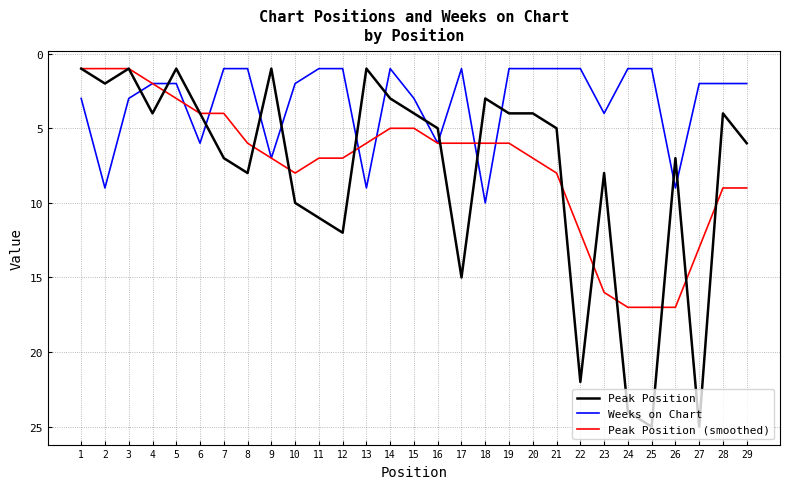

Between which two adjacent categories do Peak Position and Weeks on Chart first intersect?

3 and 4